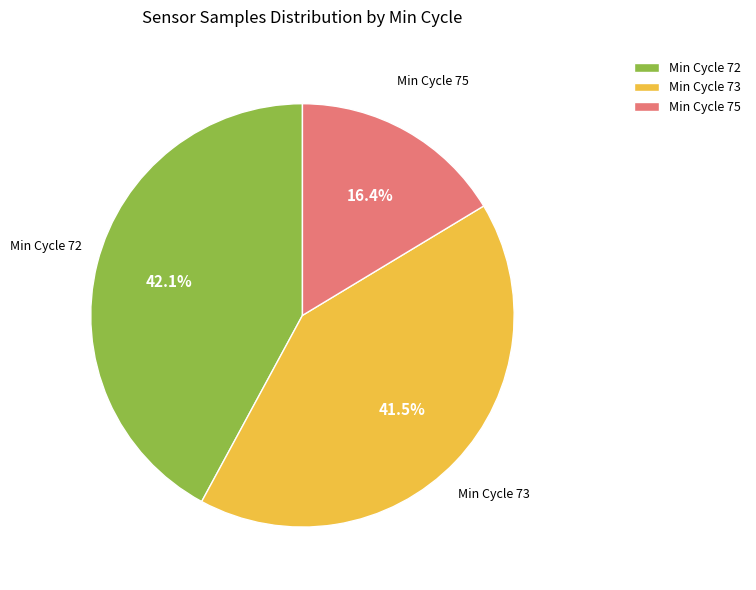

Which has a higher value, Min Cycle 72 or Min Cycle 75?

Min Cycle 72